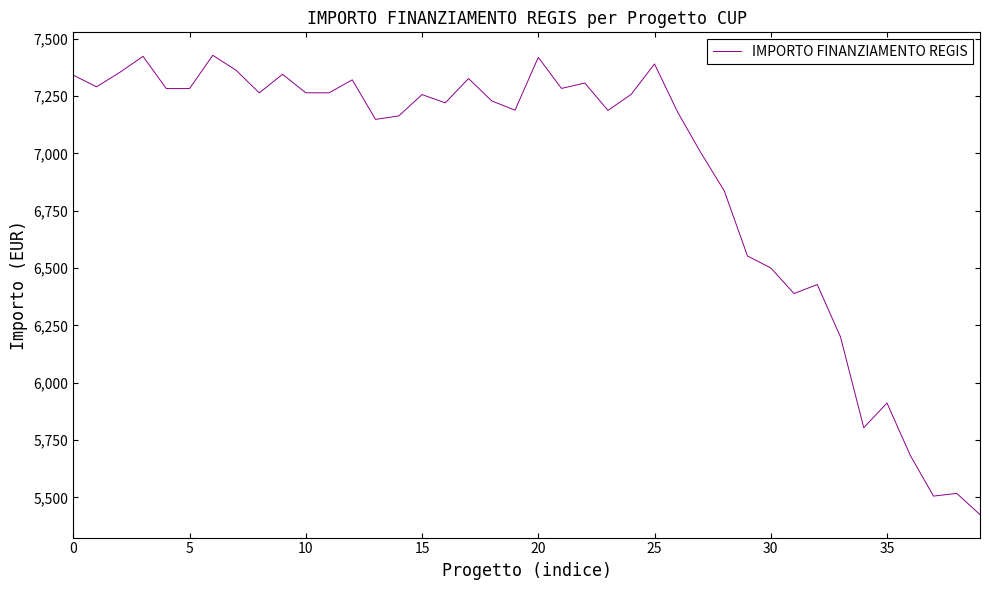

Count the number of categories in the chart.

40